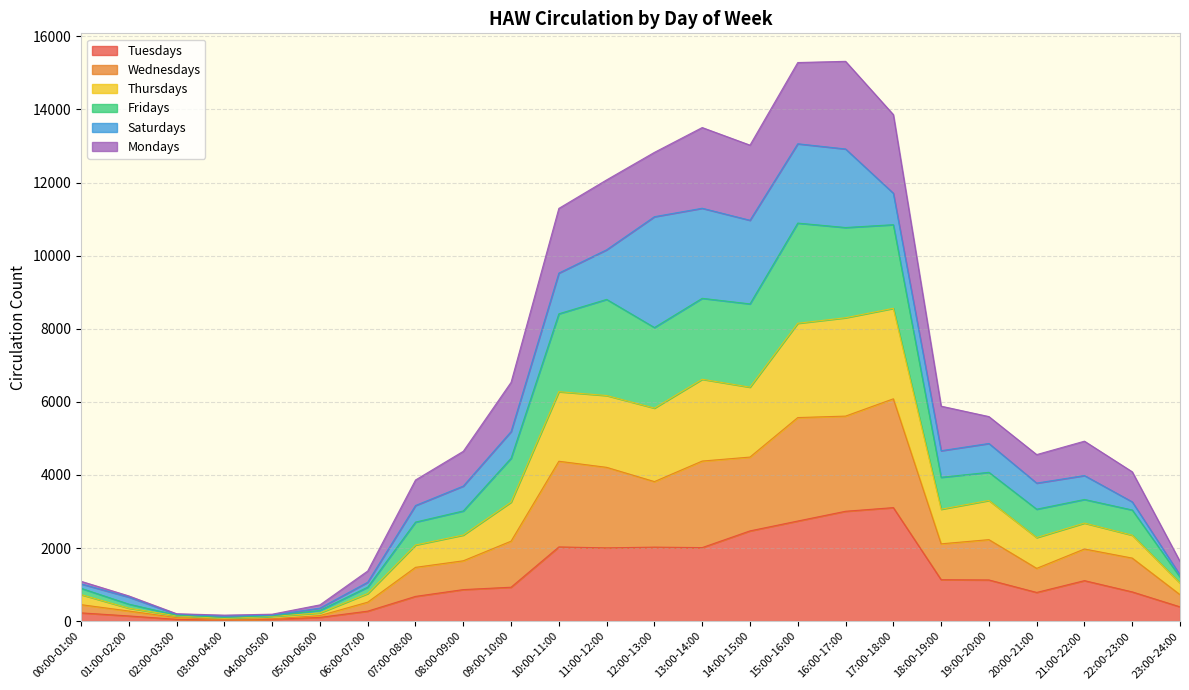

What is the maximum value for Tuesdays?

3106